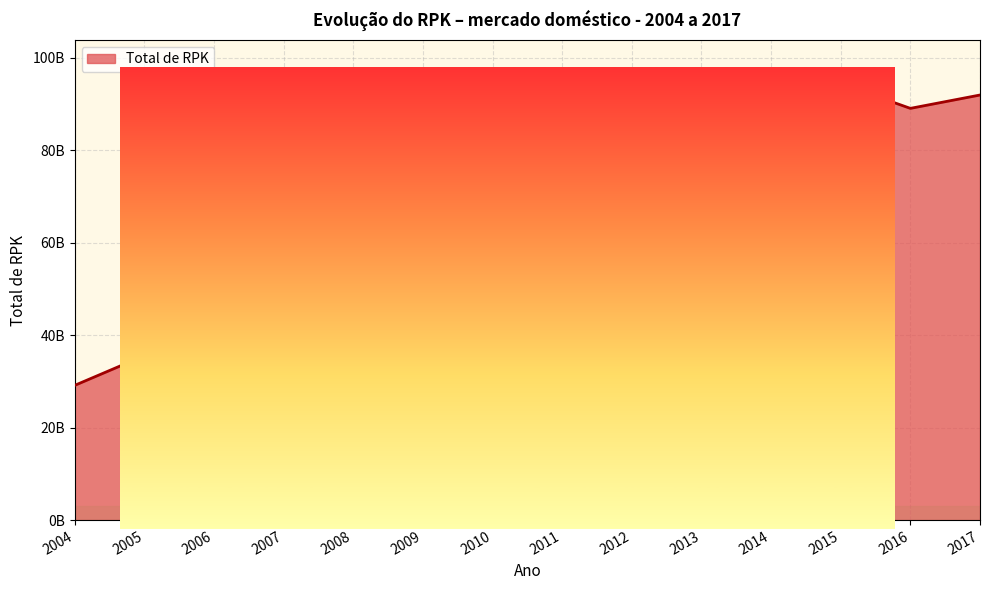

Does the chart display data point markers on the line(s)?

No